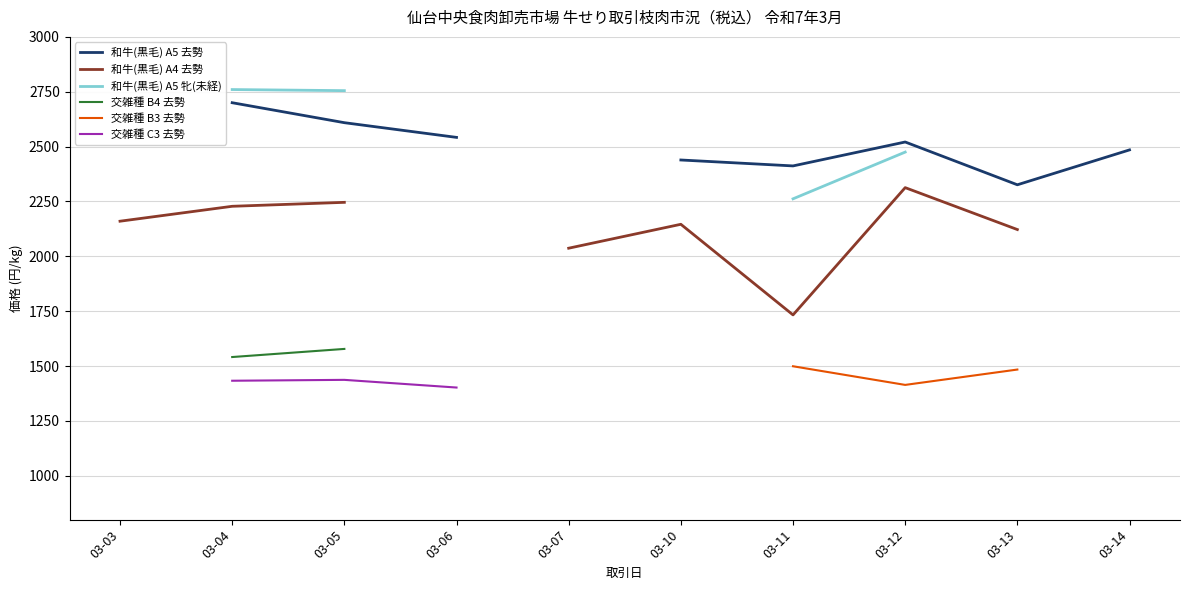

Is this an area chart (filled region under the line)?

No